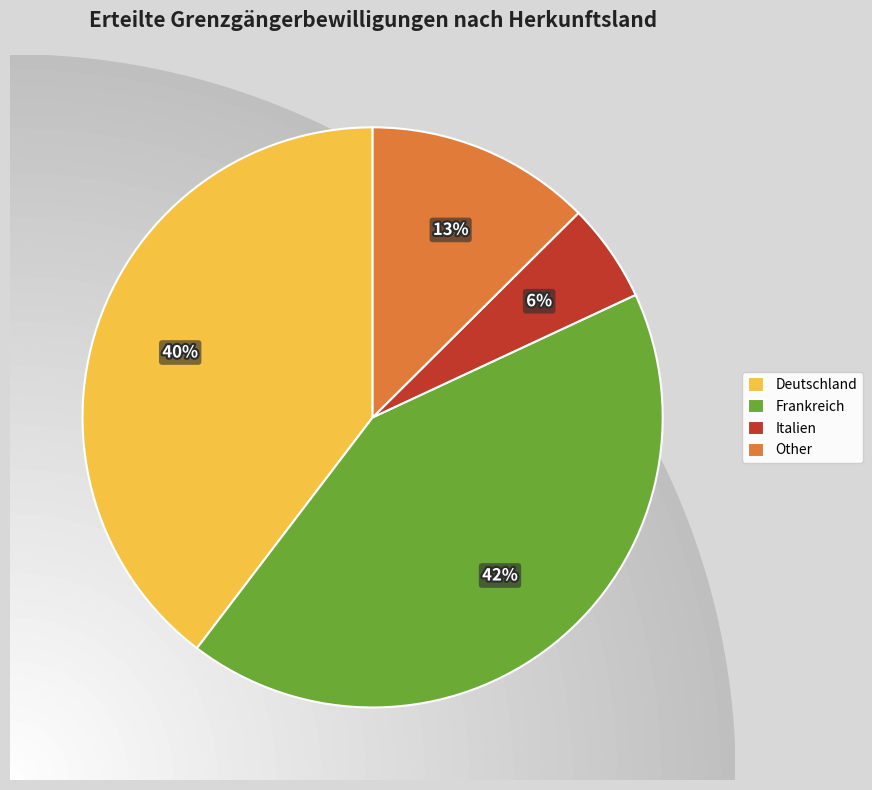

Between Deutschland and Italien, which is larger?

Deutschland